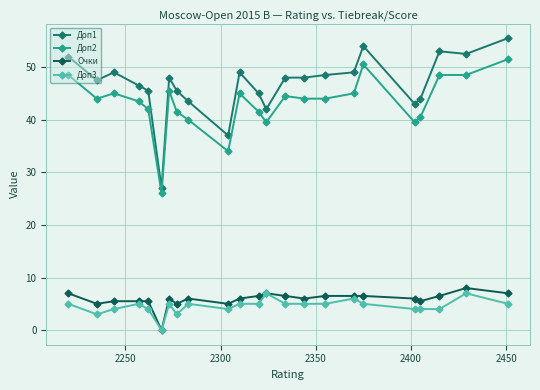

True or false: Доп2 and Очки intersect in this chart.

False